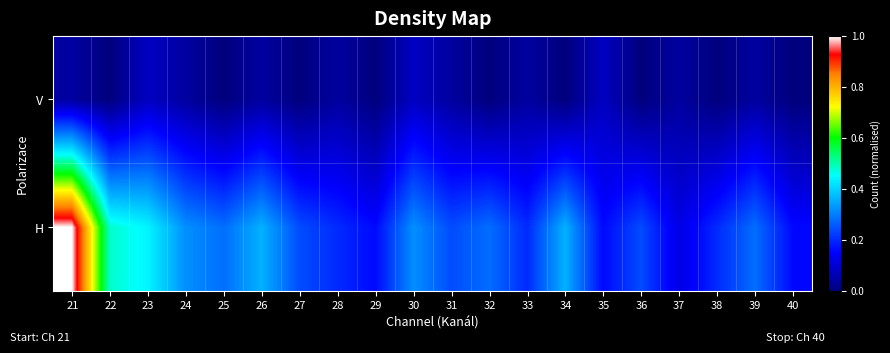

List the series in order of their overall mean, lowest first.

V, H